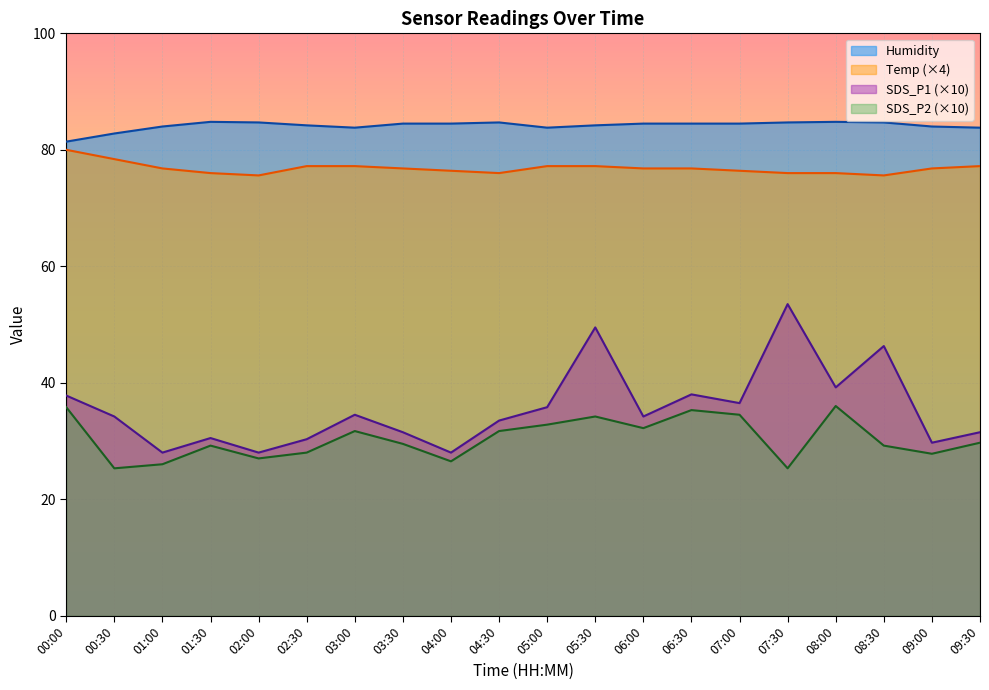

What is the average value of the Humidity series?

84.1